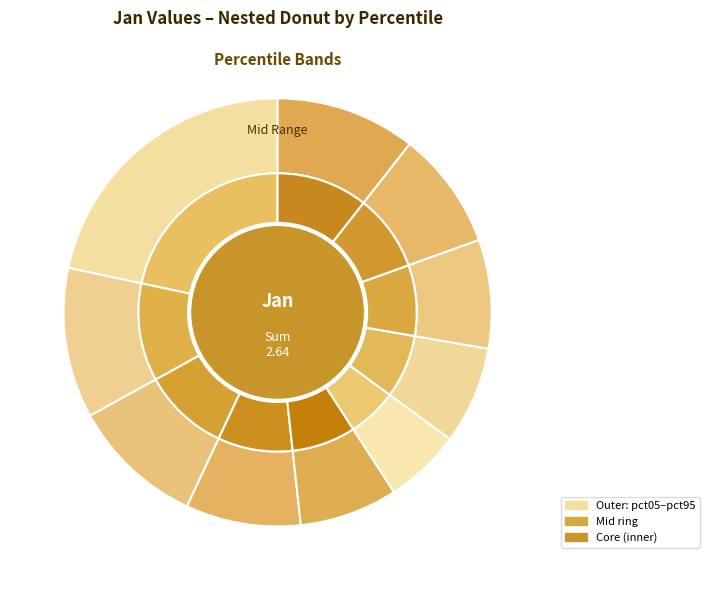

Which slice is the largest?

pct05